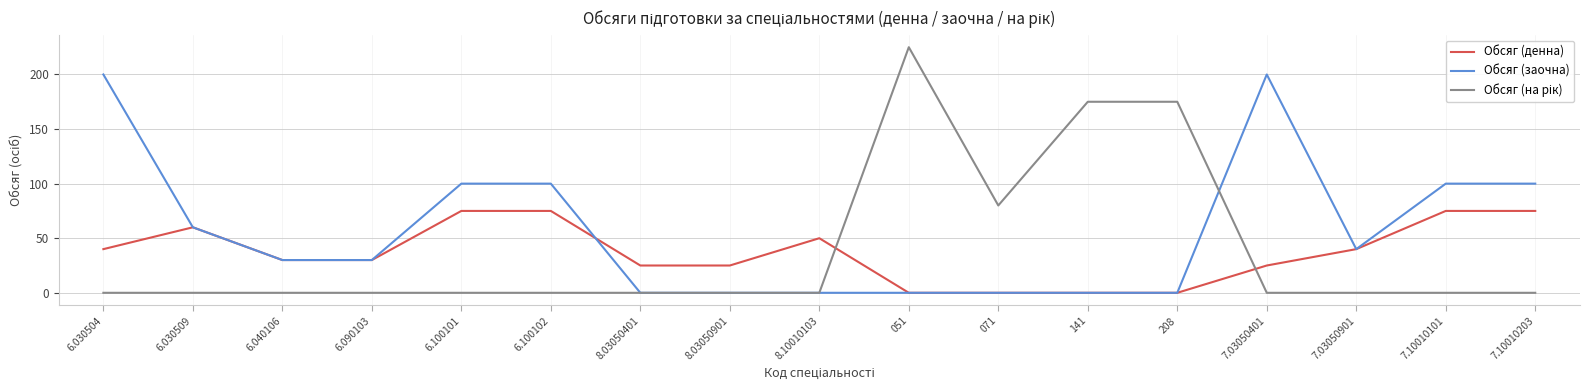

At which category does the chart reach its peak across all series?

051